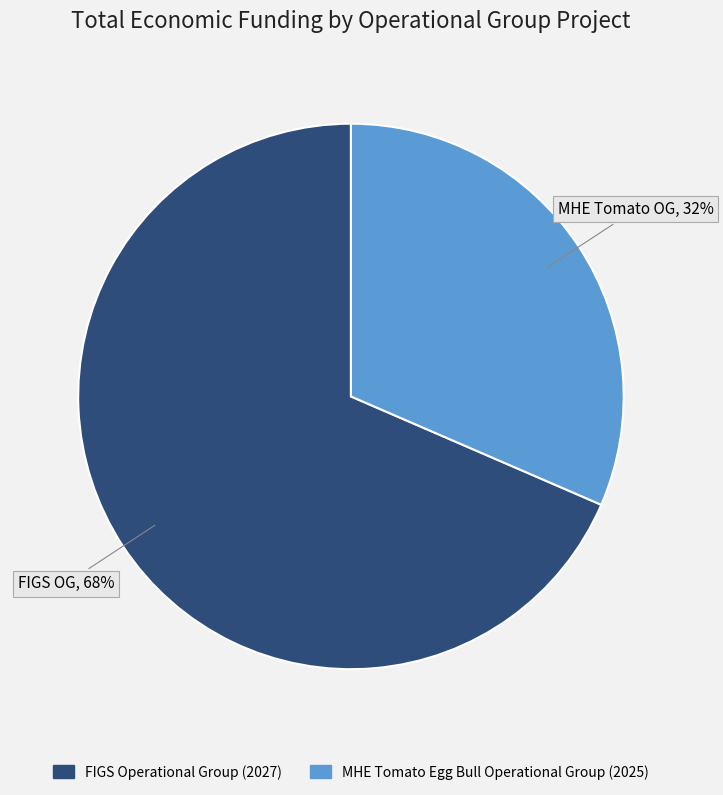

Does FIGS Operational Group (2027) represent more than half of the total?

Yes